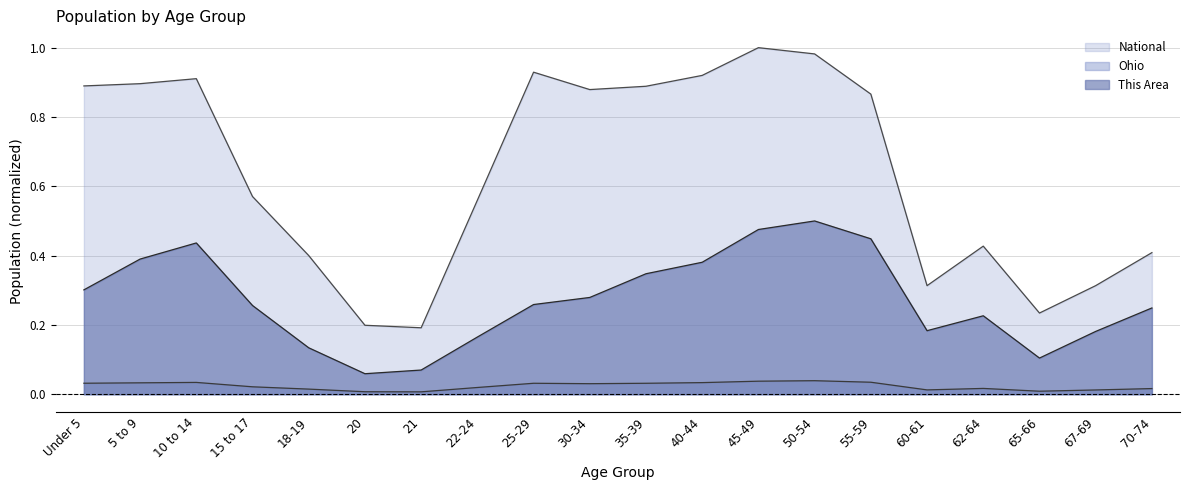

Which category has the highest value across all series?

45-49